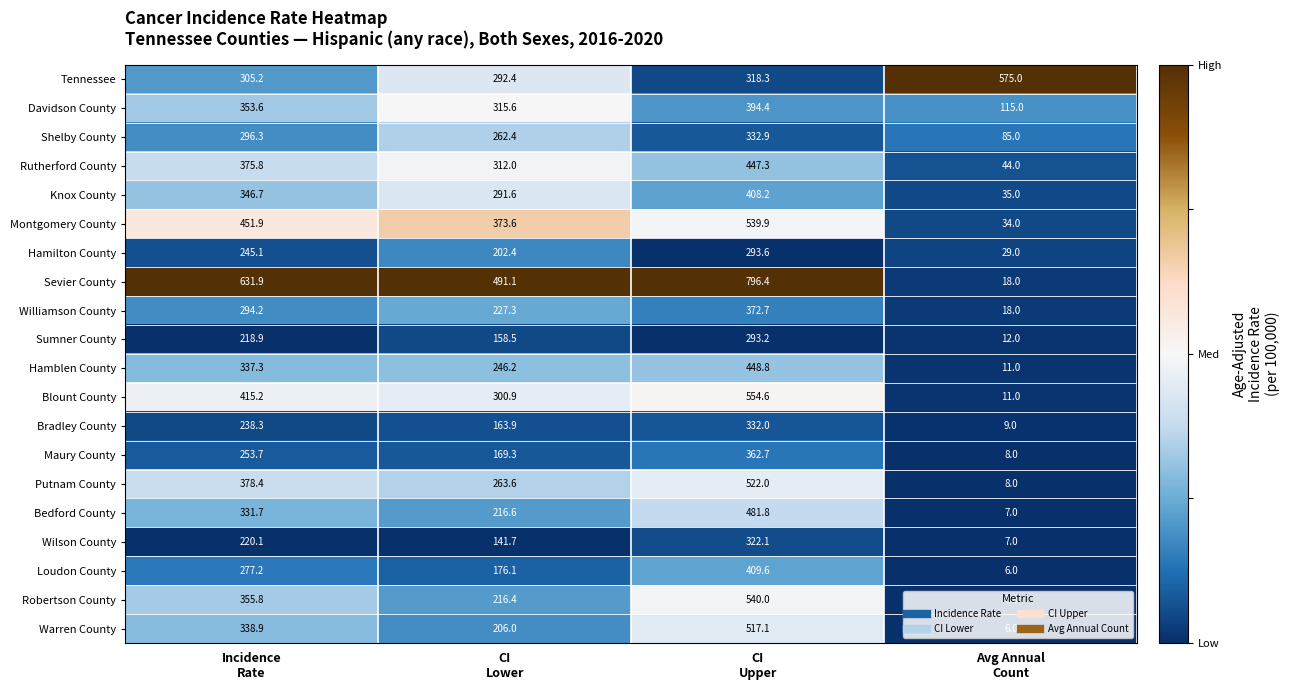

How many data points does each series have?

4